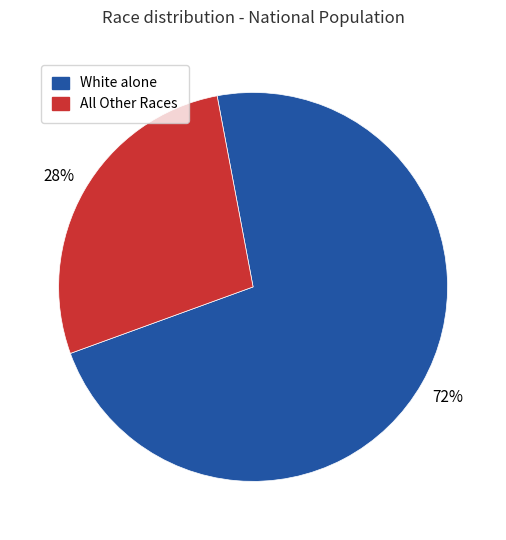

To the nearest percent, what is the average slice percentage?

50%